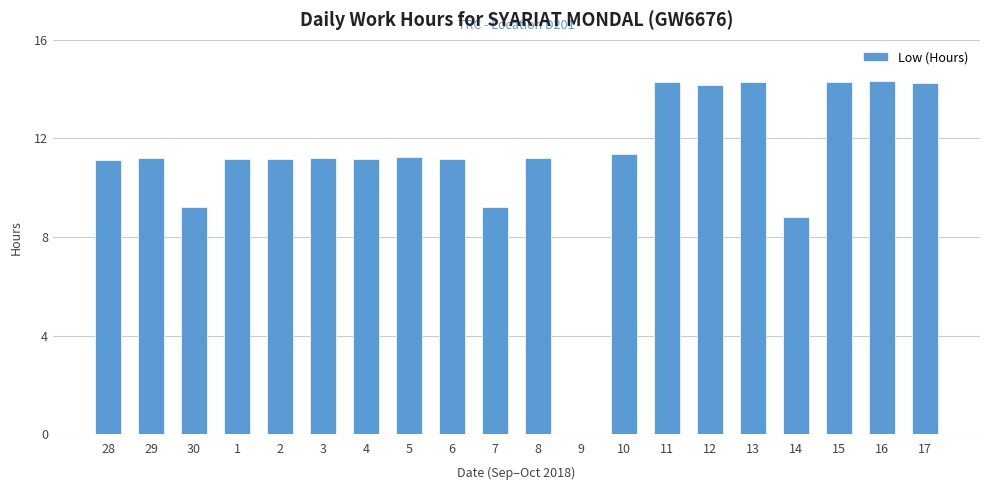

Approximately how many times larger is the value at 28 compared to 29?

1.0